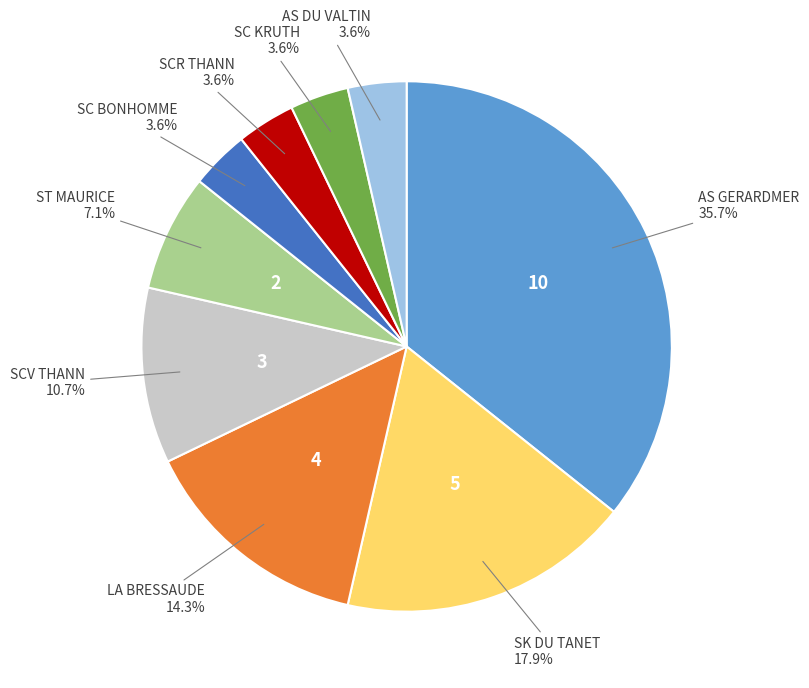

Is there any slice that represents more than half of the pie?

No